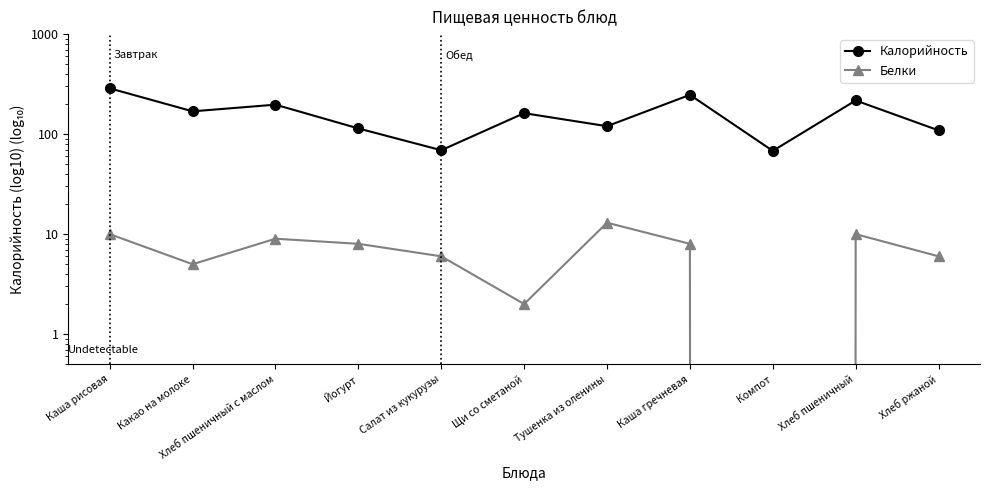

Where is the first local minimum for Калорийность?

Какао на молоке